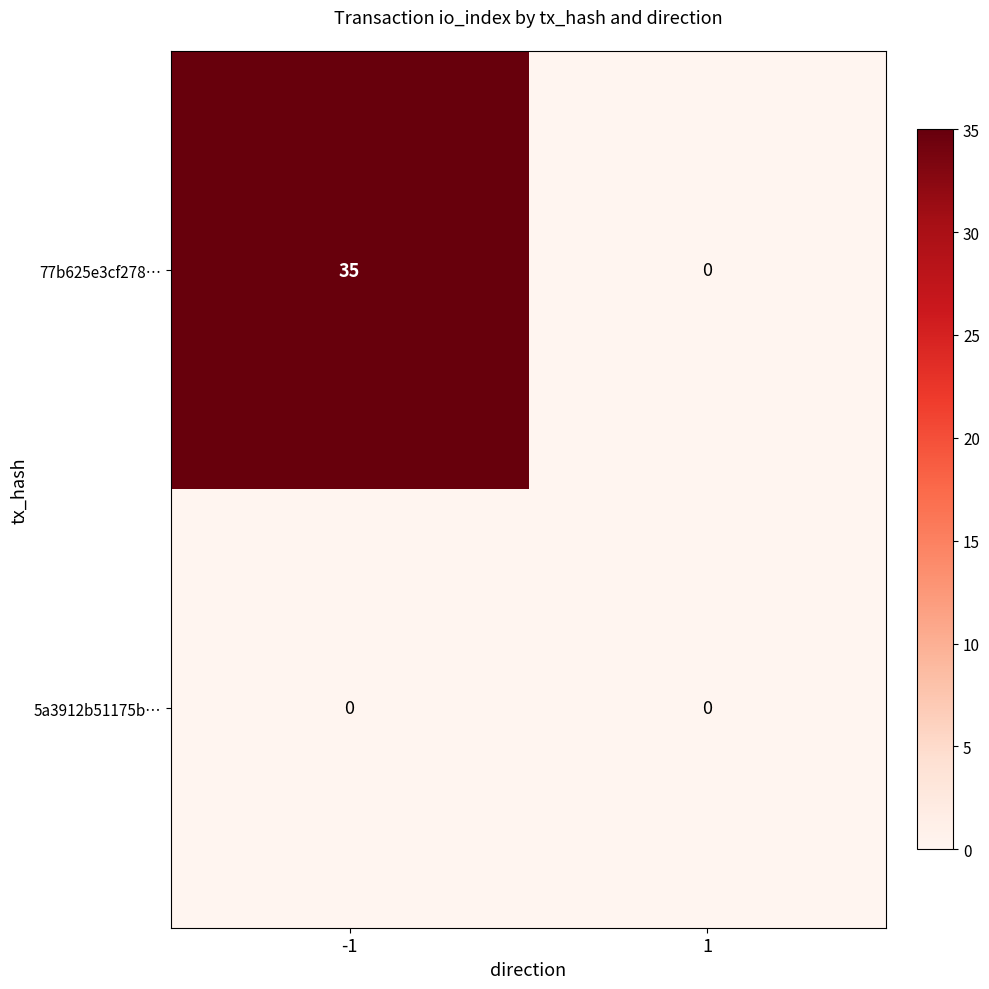

At which category is the sum across all series the highest?

-1